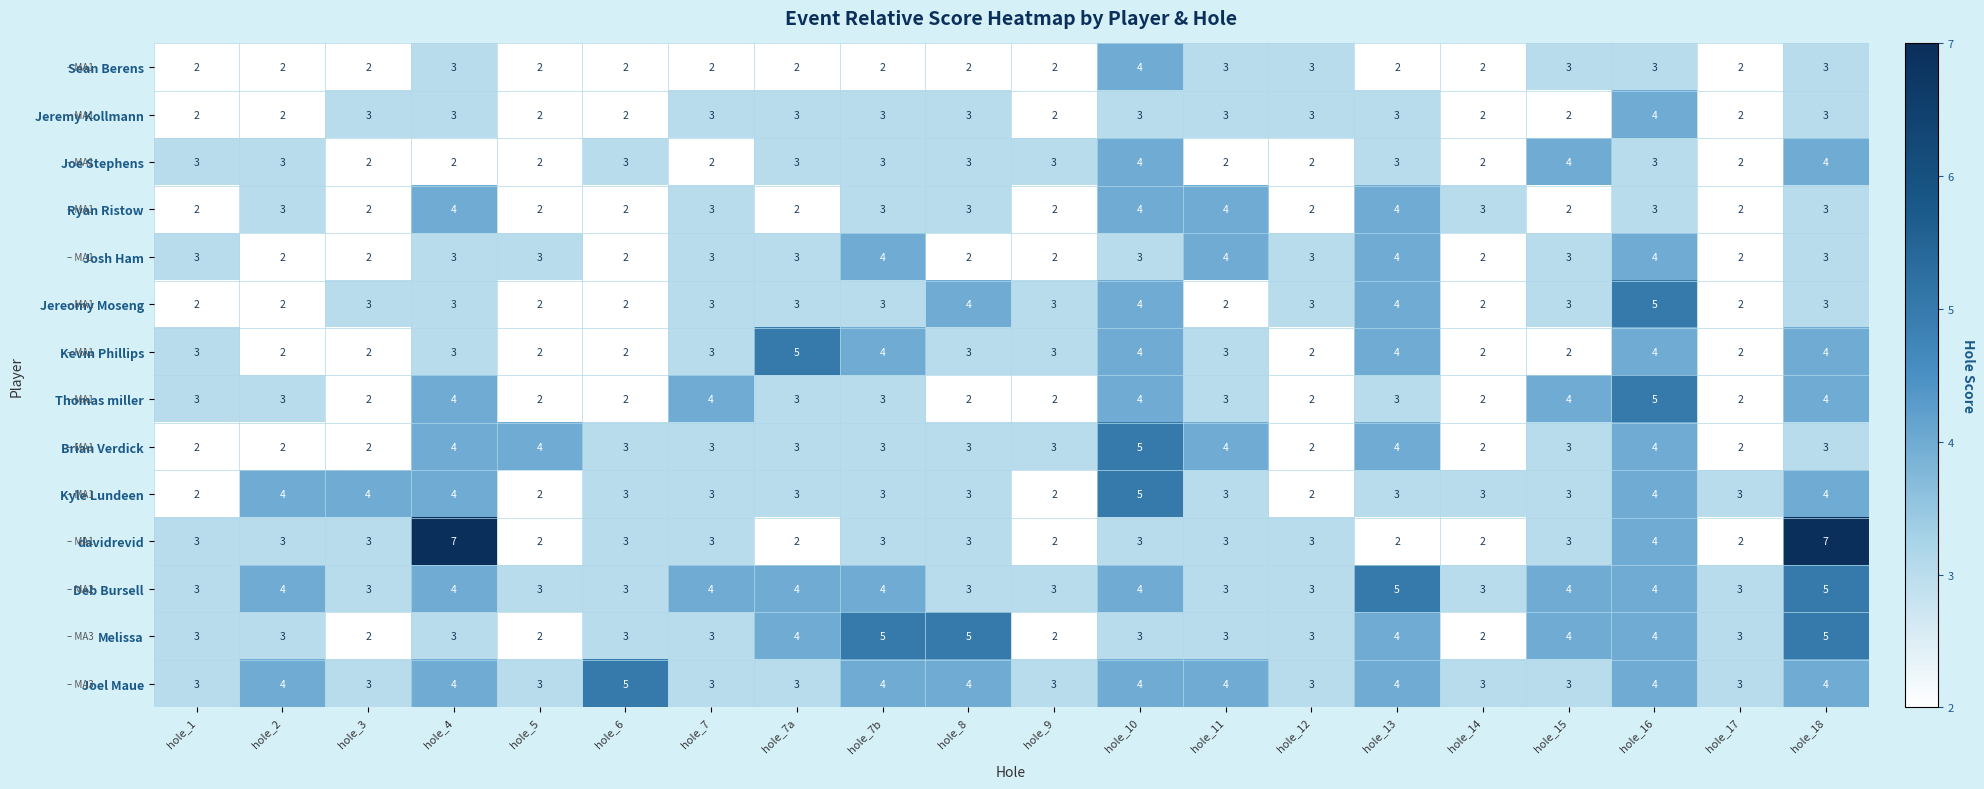

What is the total value across all series at hole_18?

55